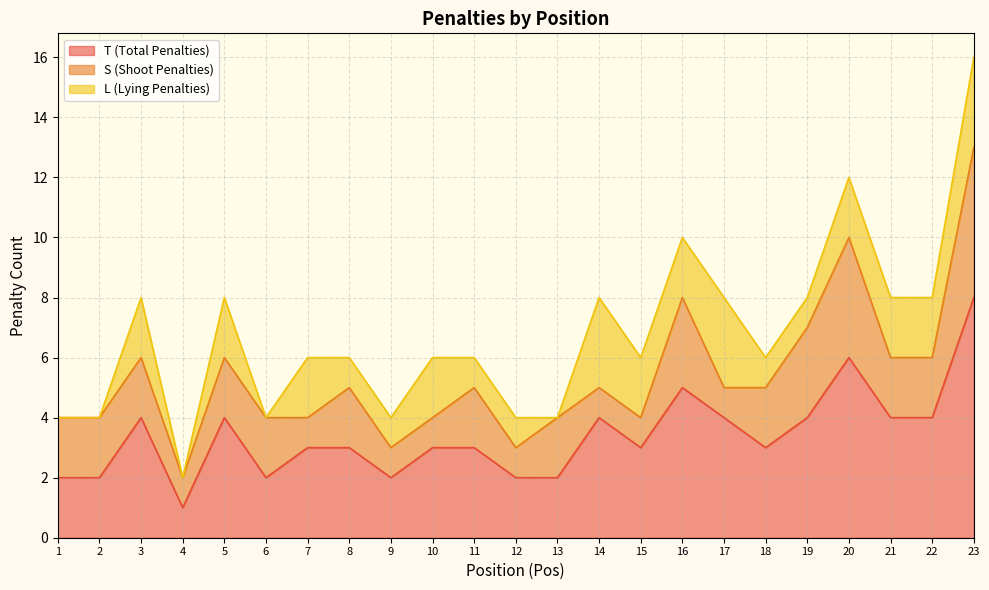

What is the difference between the maximum and minimum values in the T (Total Penalties) series?

7